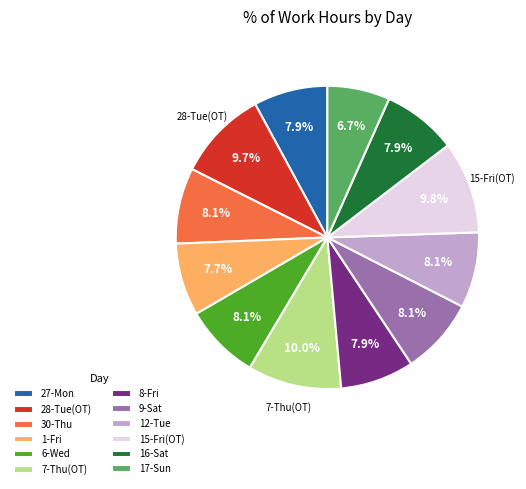

Which category has the smallest portion of the pie?

17-Sun